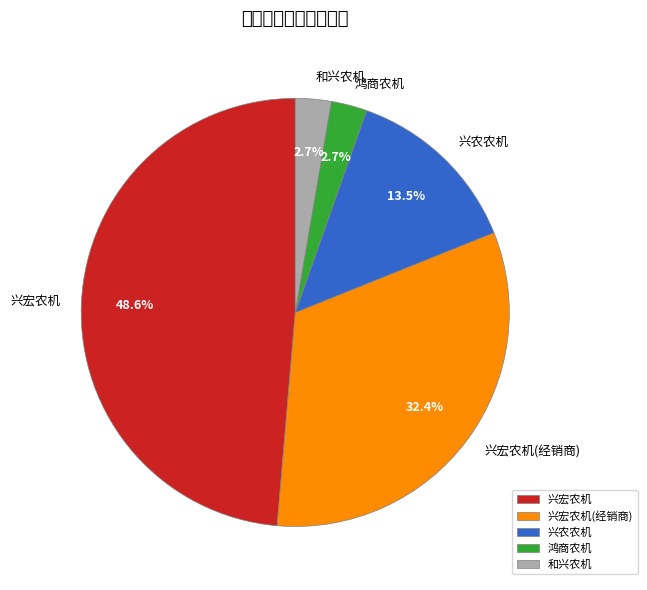

Is the sum of 兴农农机 and 兴宏农机 greater than half?

Yes